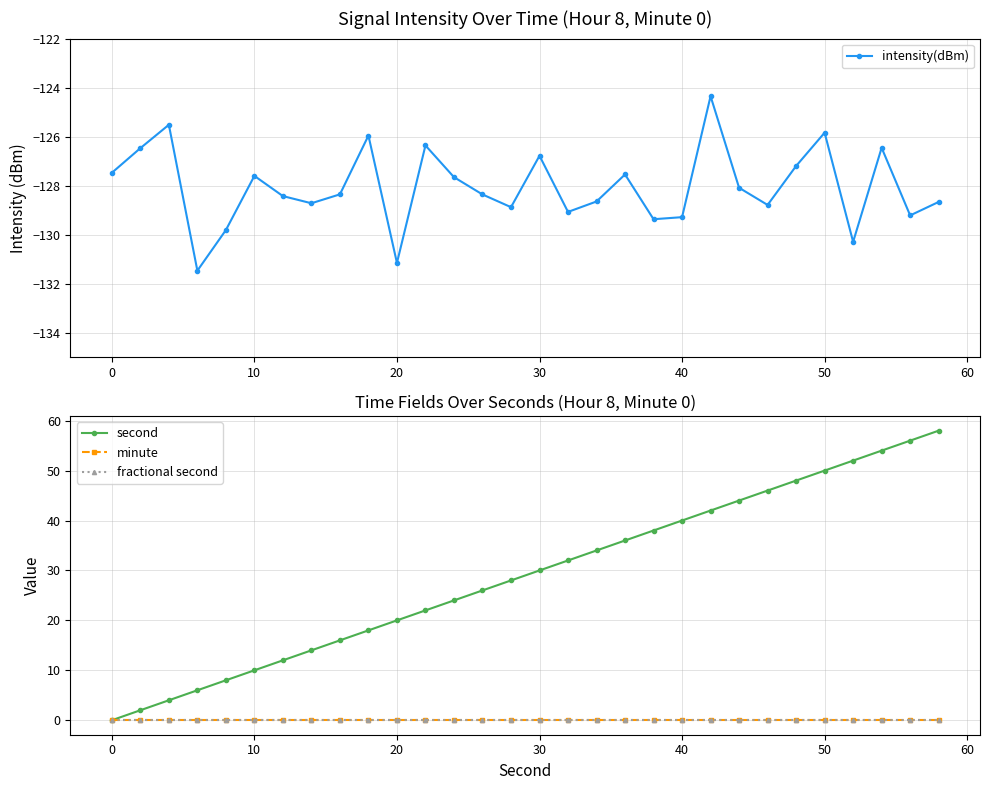

True or false: intensity(dBm) has more than 1 interior local peaks.

True